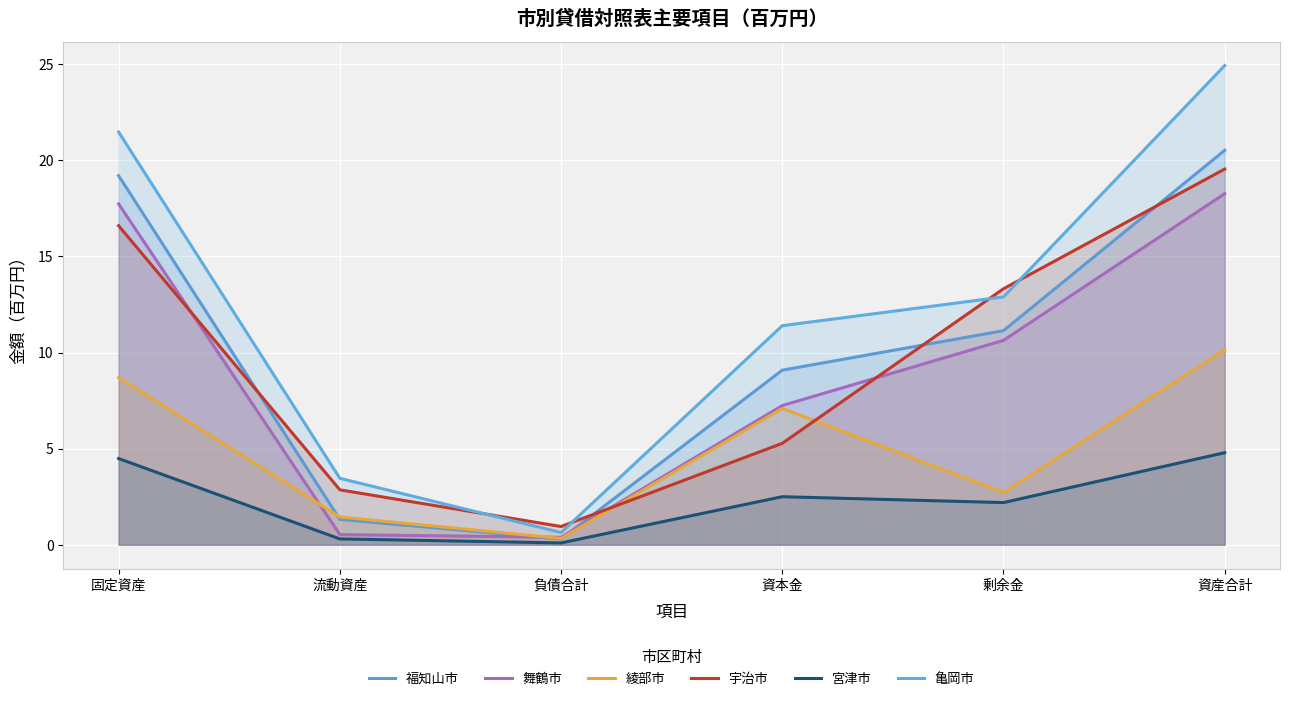

What is the spread (max minus min) of values at 剰余金?

11.1